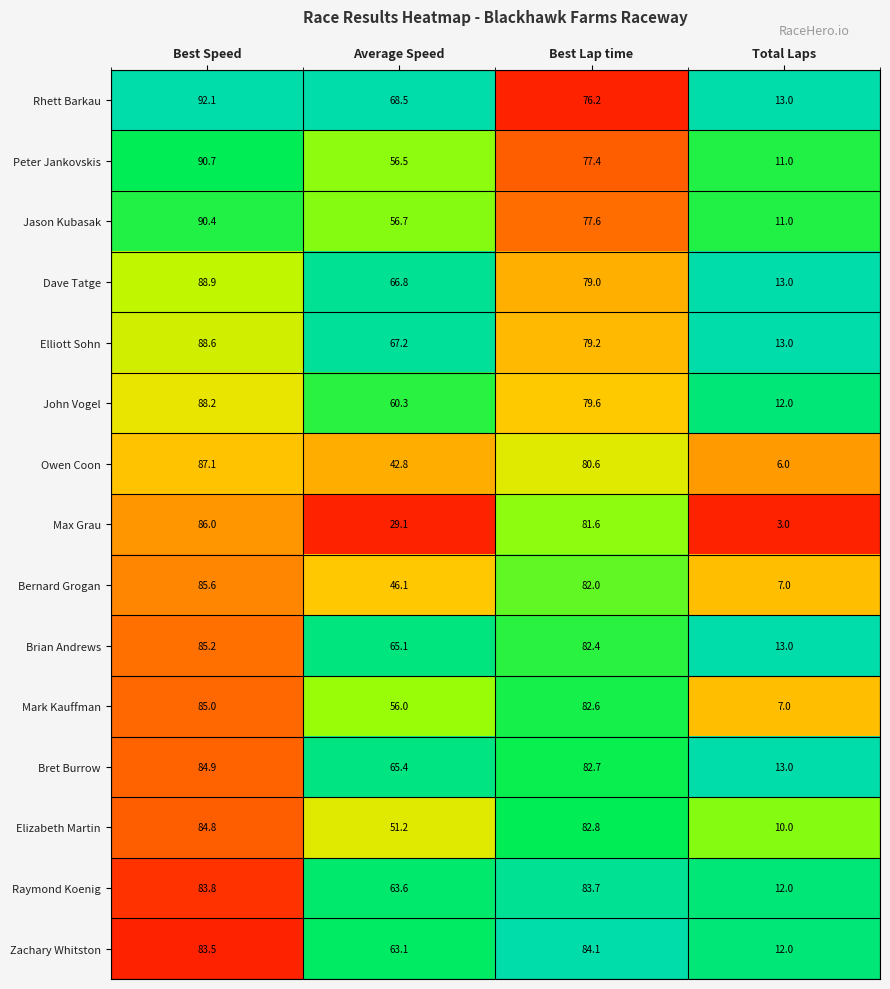

What is the sum of the Elliott Sohn values at Average Speed and Total Laps?

80.2